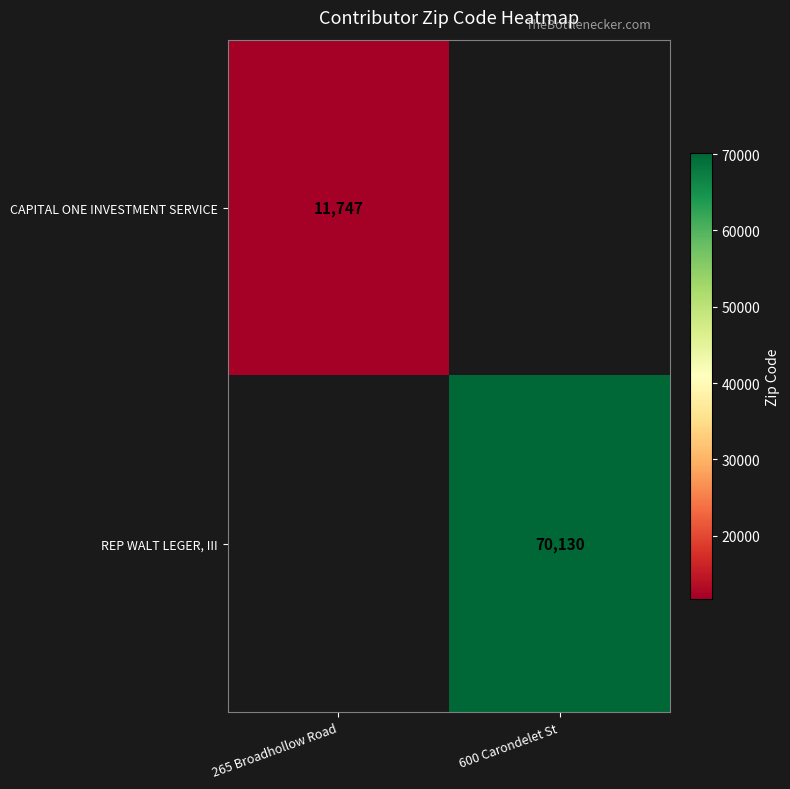

At how many categories does at least one series exceed 25401?

1